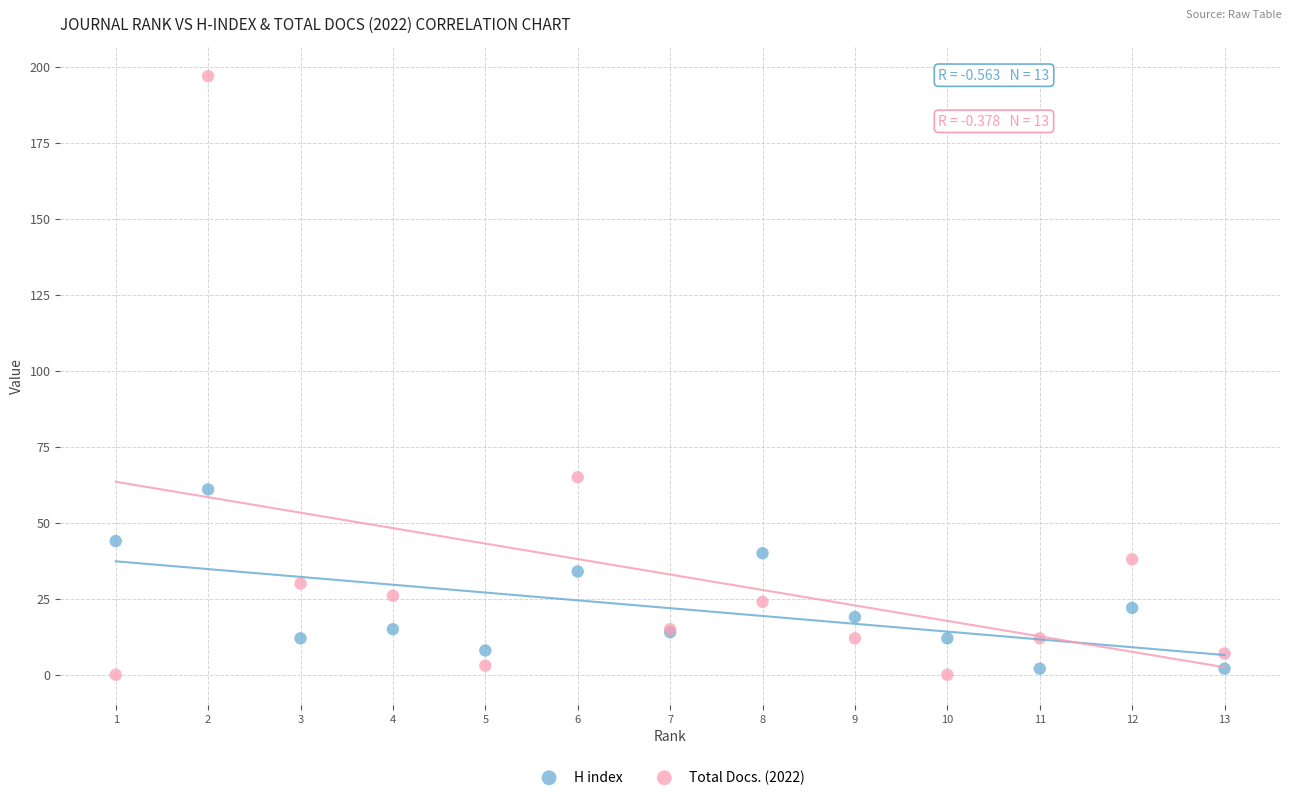

Which series has the largest Y range (max minus min)?

Total Docs. (2022)